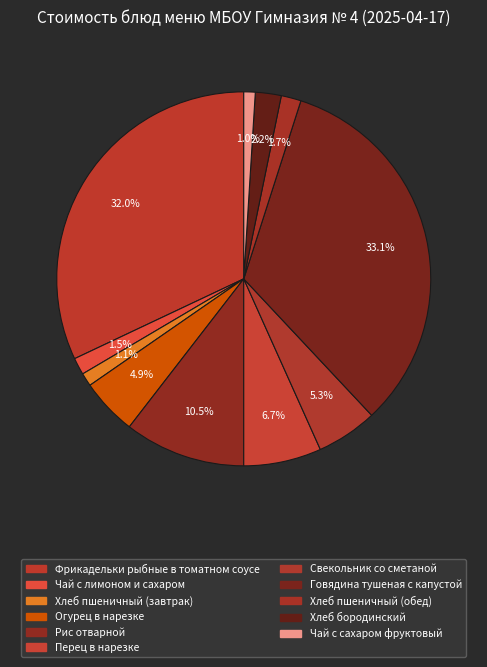

Count the number of slices in the pie.

11